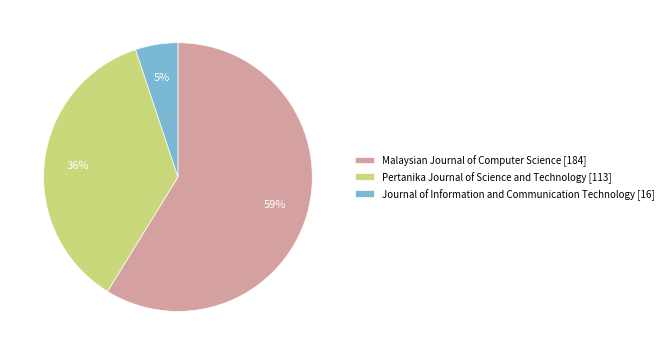

To the nearest percent, what is the difference between the largest and smallest slice percentages?

54%